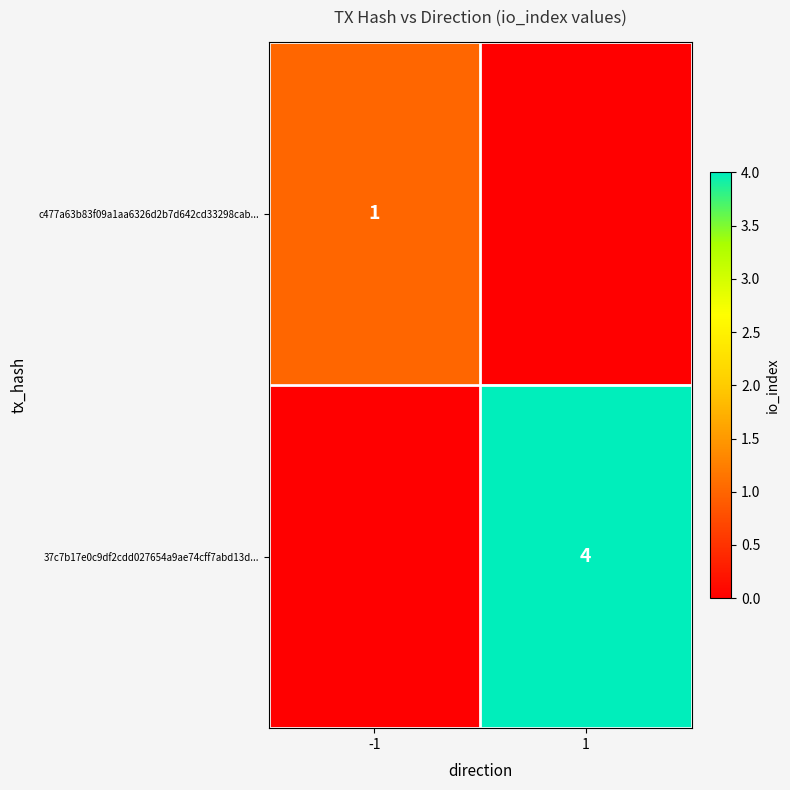

What is the maximum value shown in the chart?

4